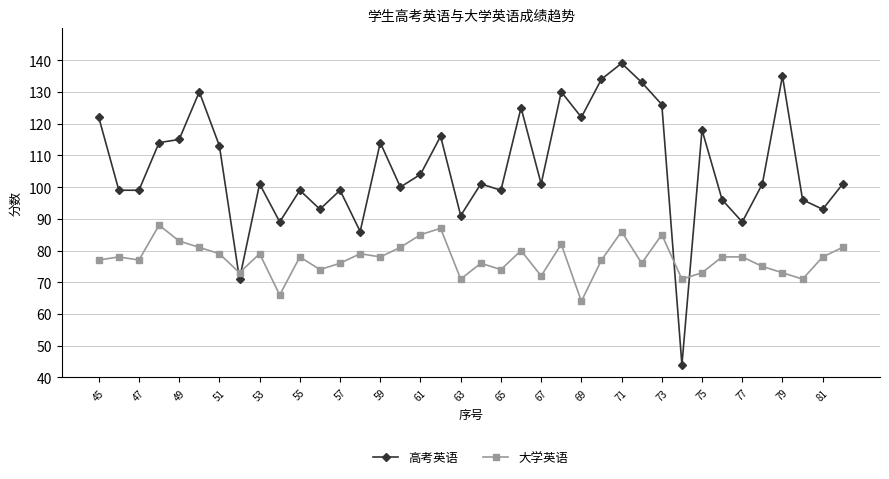

List the series in order of their peak value, lowest first.

大学英语, 高考英语